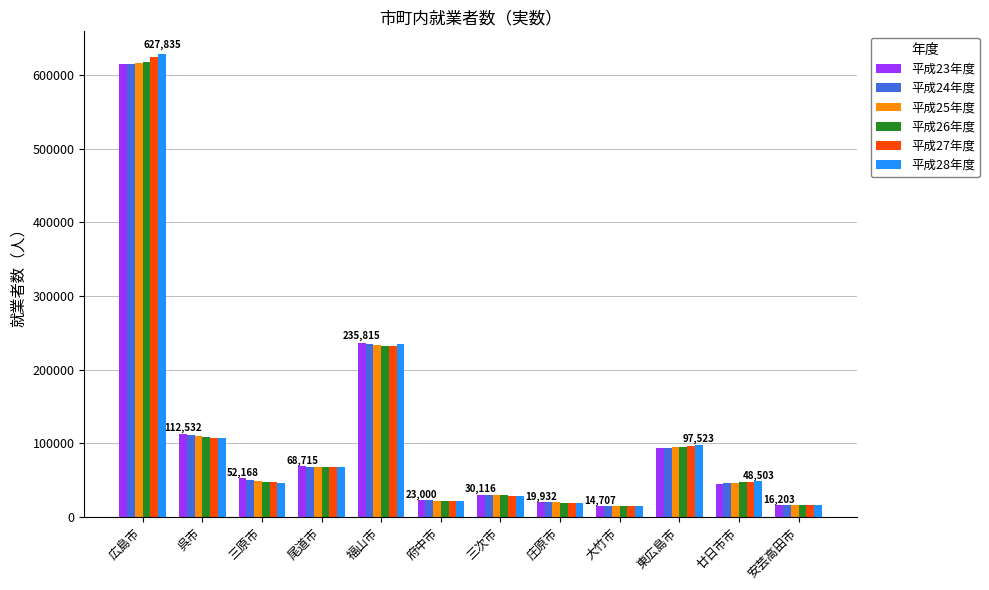

Where is 平成28年度 nearest to the value 321252?

福山市